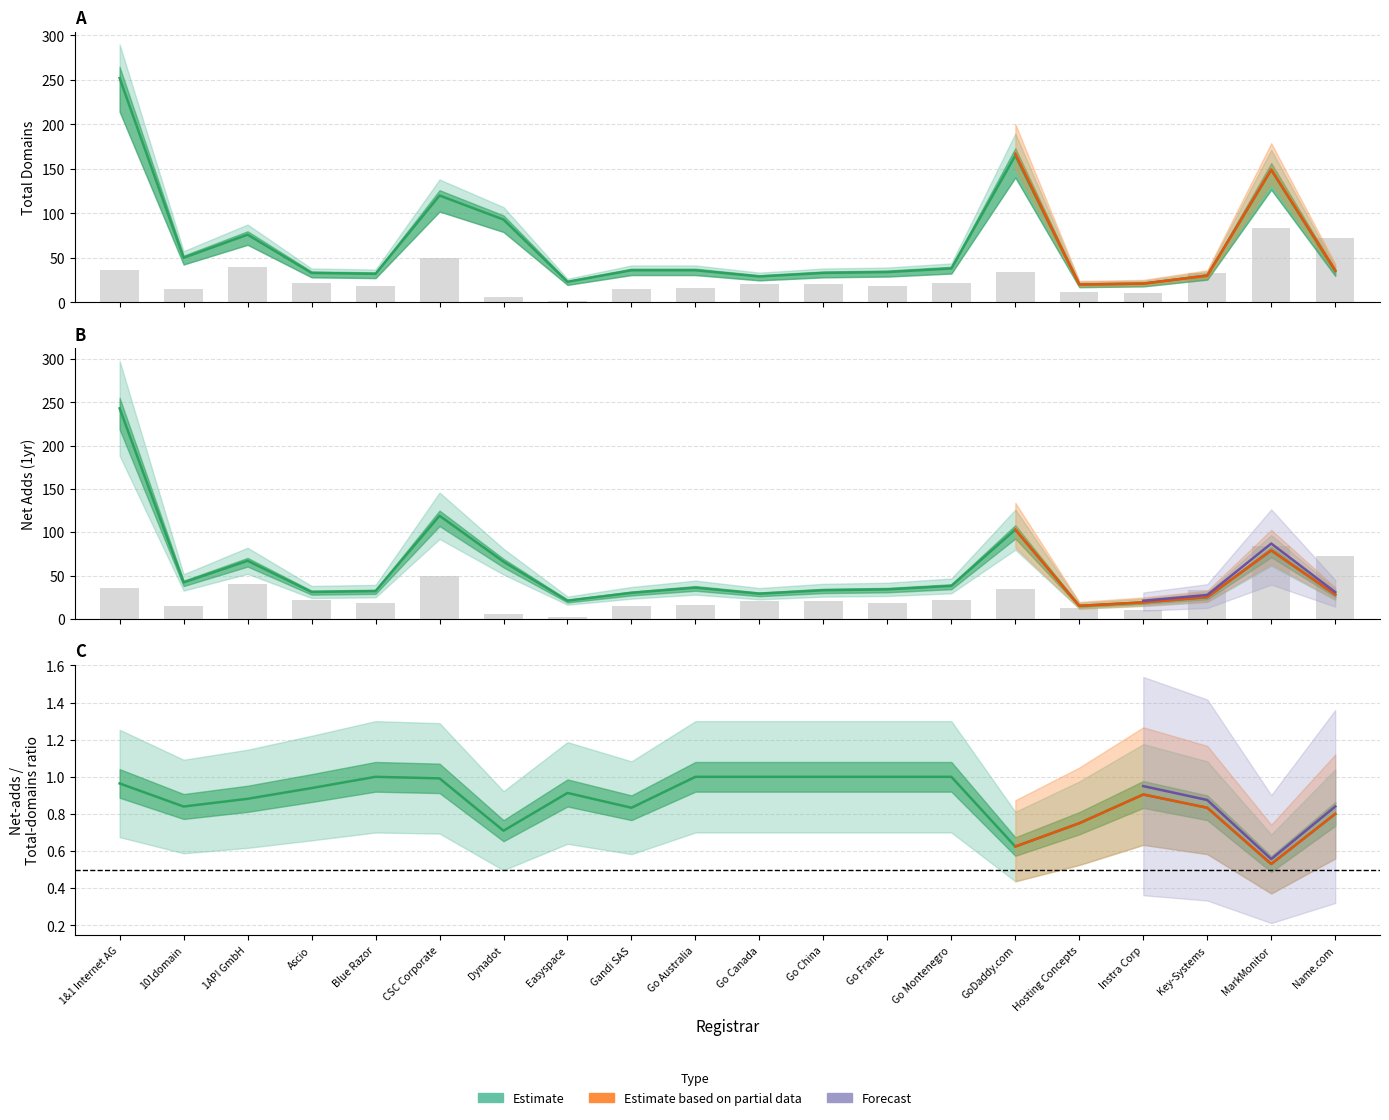

What is the label of the 13th bar from the left?

Go France